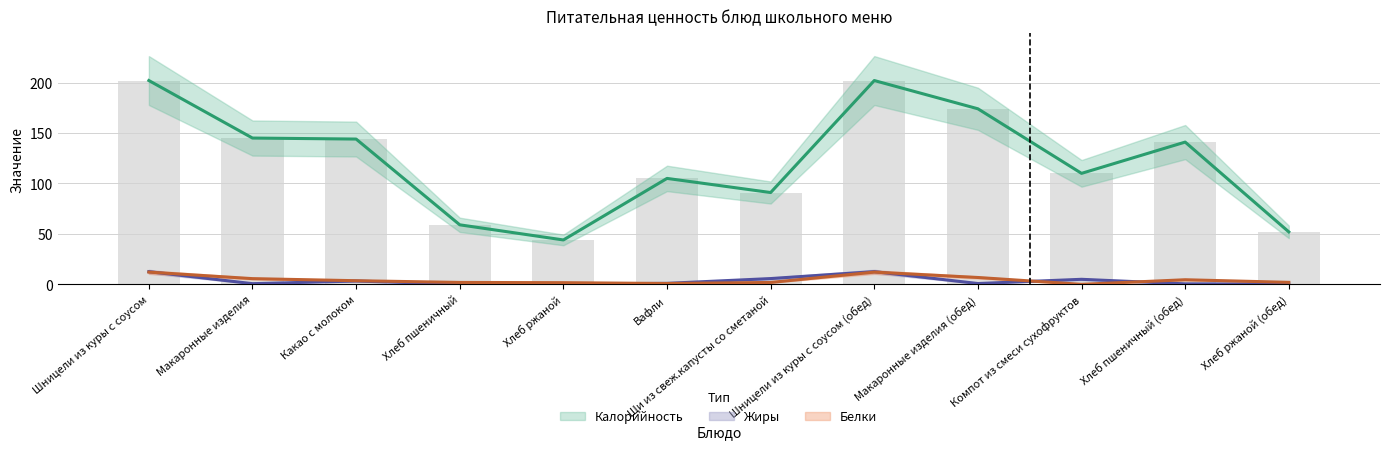

Are the bars grouped side by side (vs. stacked)?

Yes